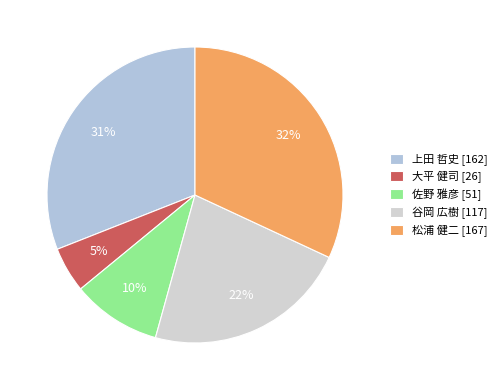

What is the change in value from 大平 健司 to 谷岡 広樹?

+91